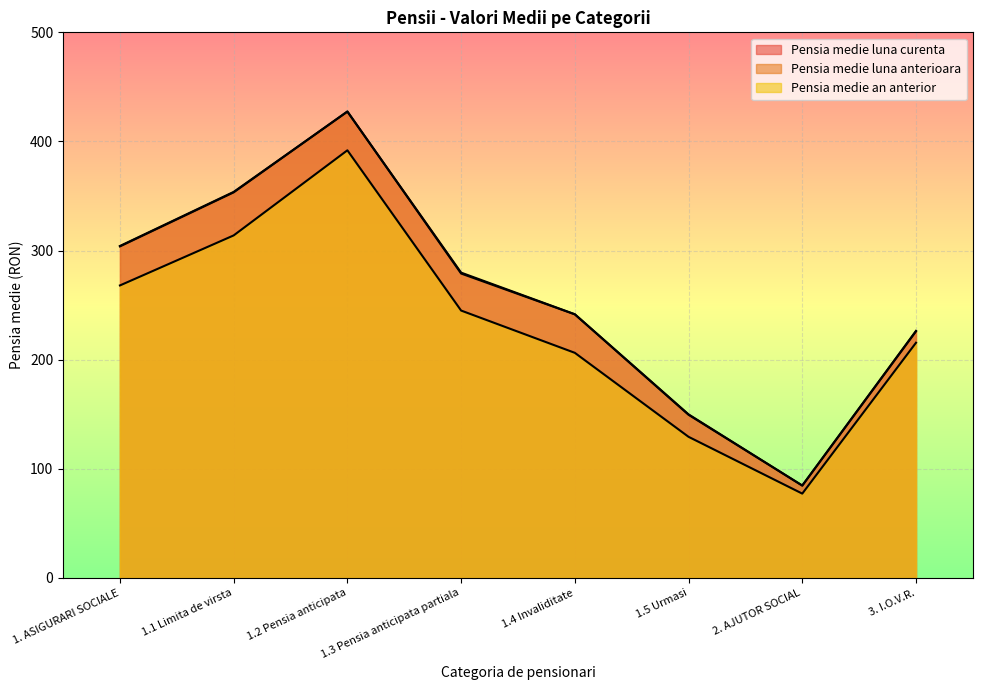

What position from the left is 2. AJUTOR SOCIAL?

7